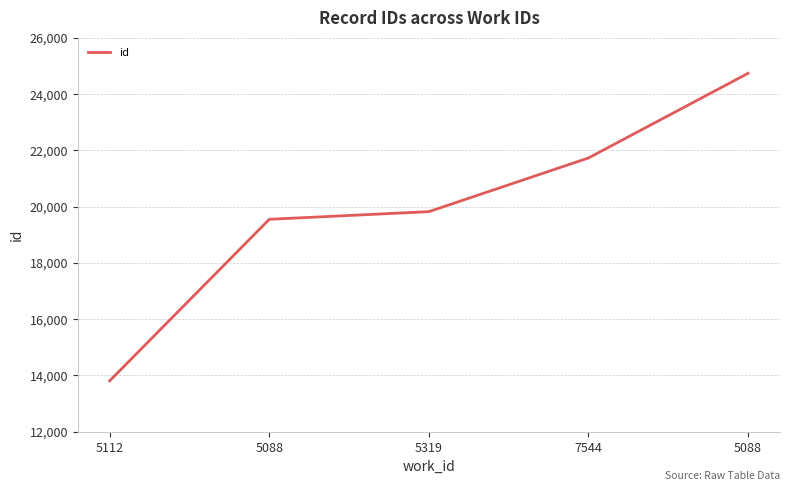

What value does the data have at 5112?

13810